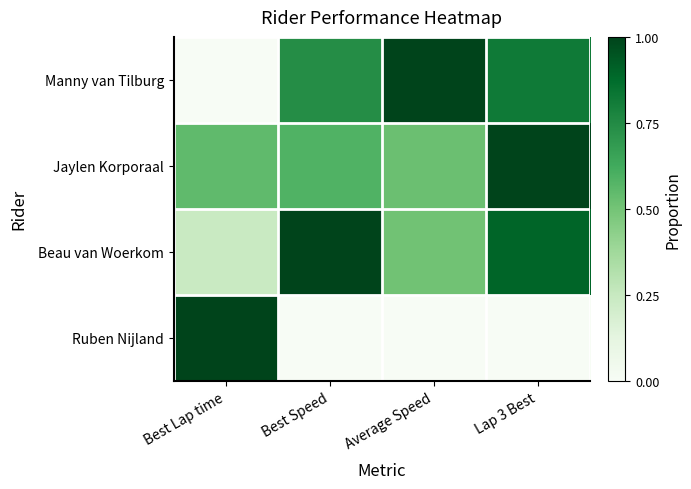

At how many categories does at least one series exceed 0?

4